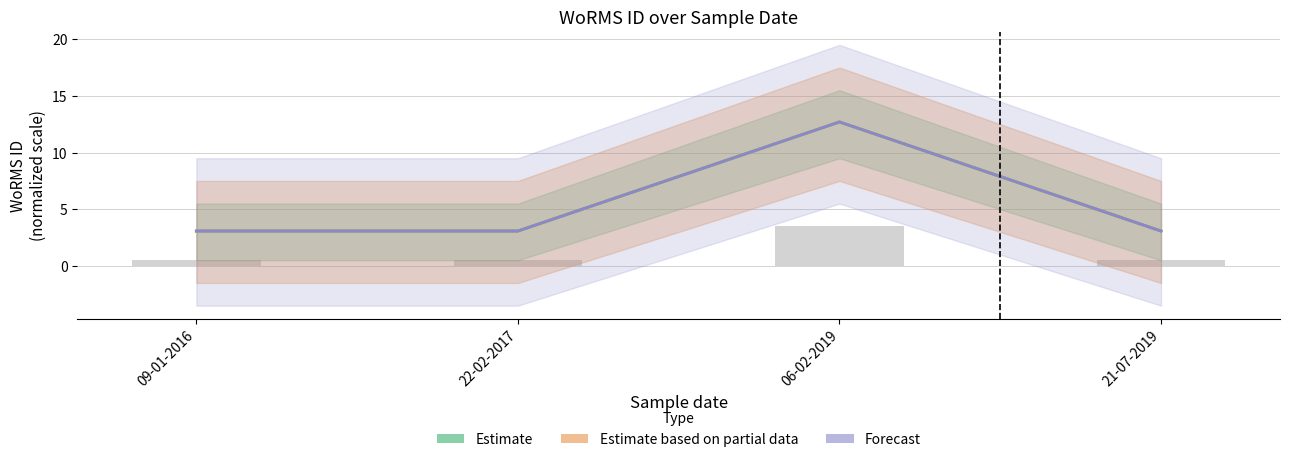

Which series has the largest total across all categories?

Estimate